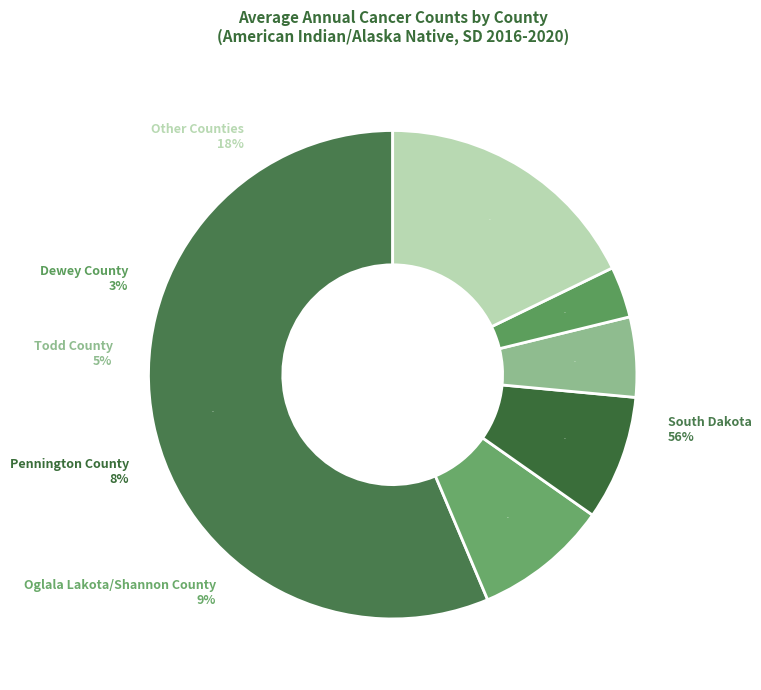

Does Corson County represent more than half of the total?

No